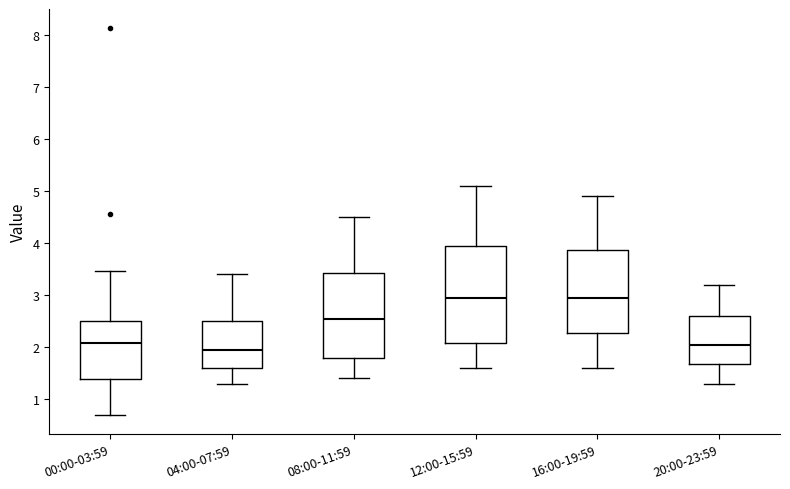

Comparing the boxes themselves (not the whiskers), which one is the tallest?

12:00-15:59